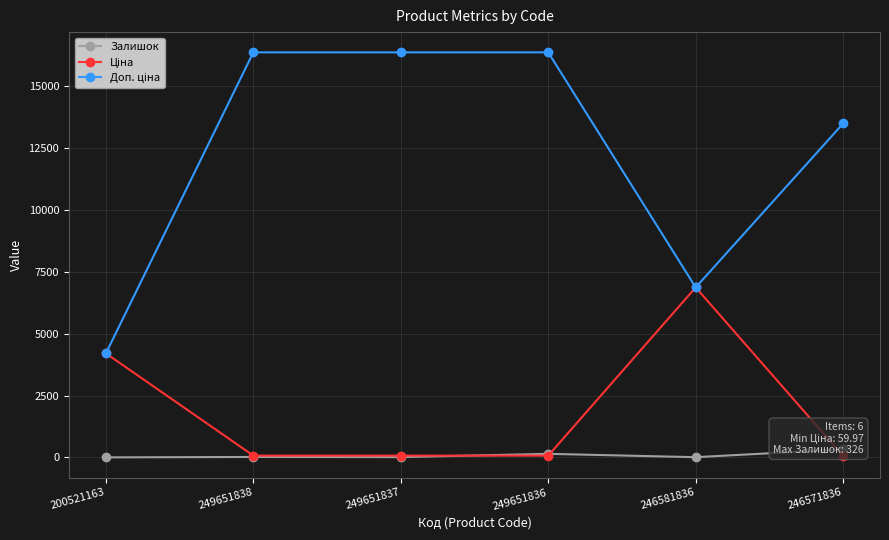

Between 246581836 and 246571836, which series saw the biggest shift?

Ціна